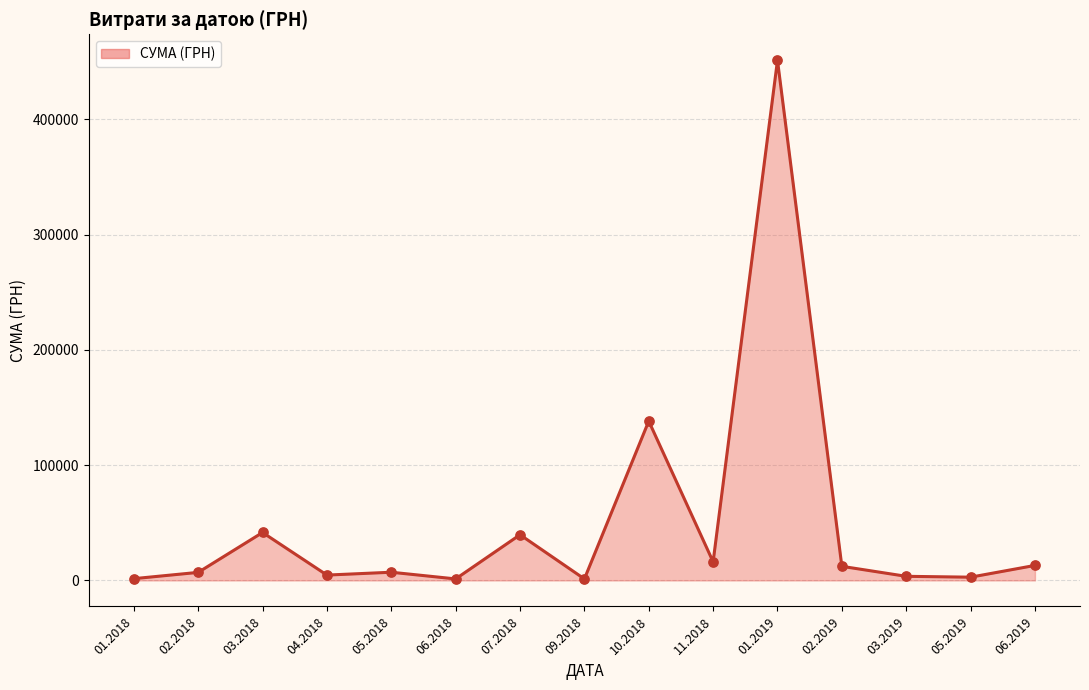

Between 02.2018 and 07.2018, which is larger?

07.2018